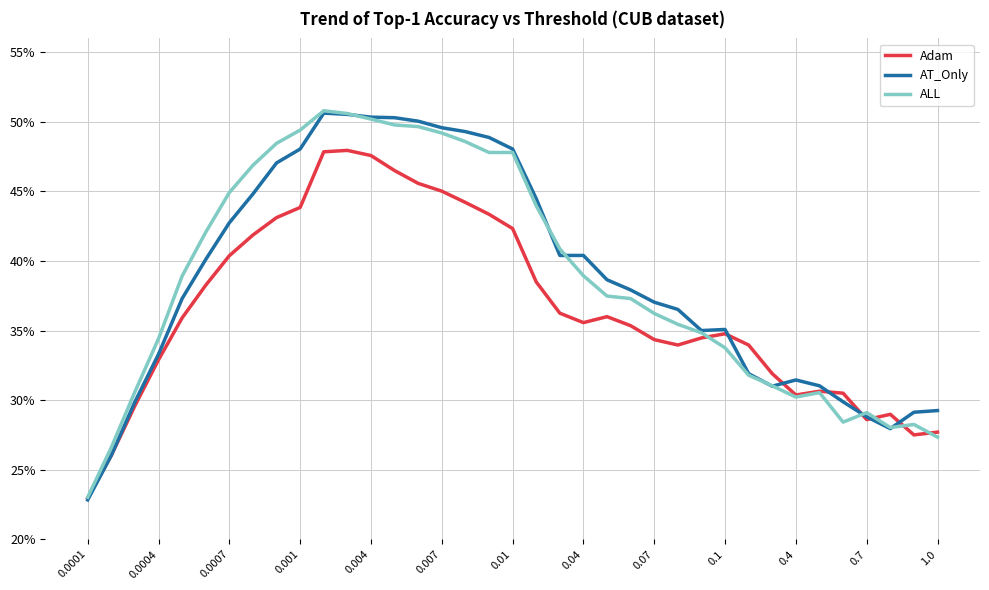

What are all the series names shown in the legend?

Adam, AT_Only, ALL